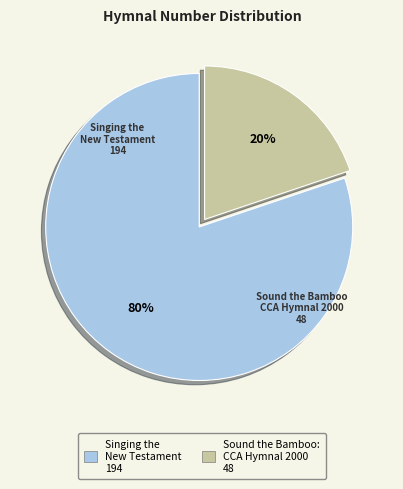

To the nearest percent, what portion does Sound the Bamboo: CCA Hymnal 2000 represent?

20%